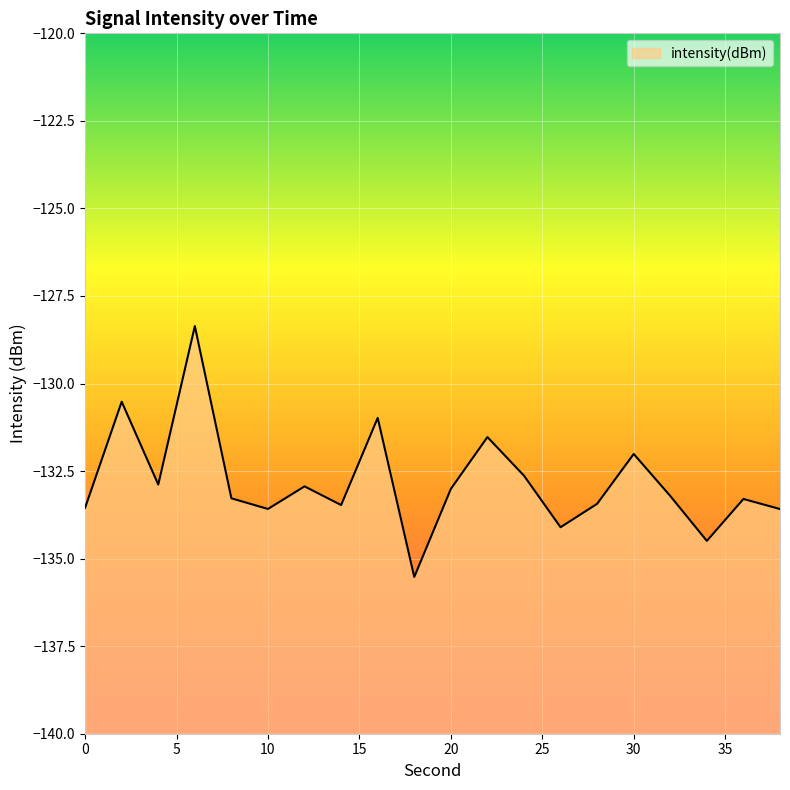

What is the sum of all values?

-2656.4